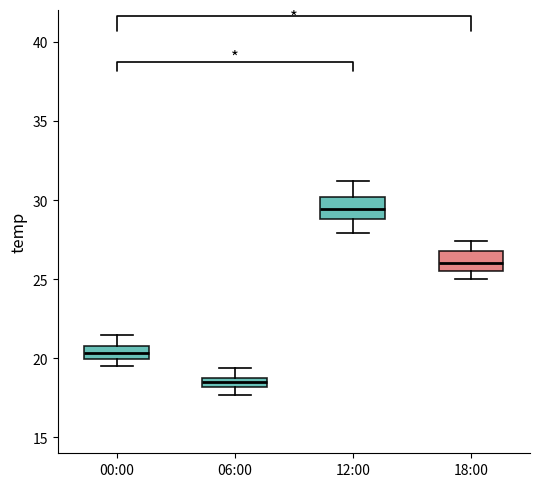

Which box's median line is the highest?

12:00